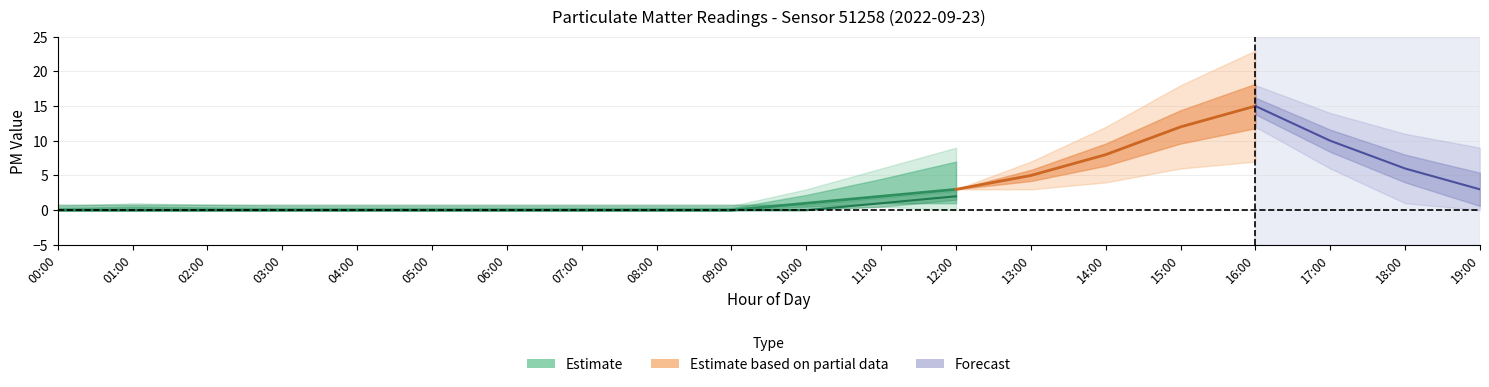

At which label is P0 closest to 0?

00:00